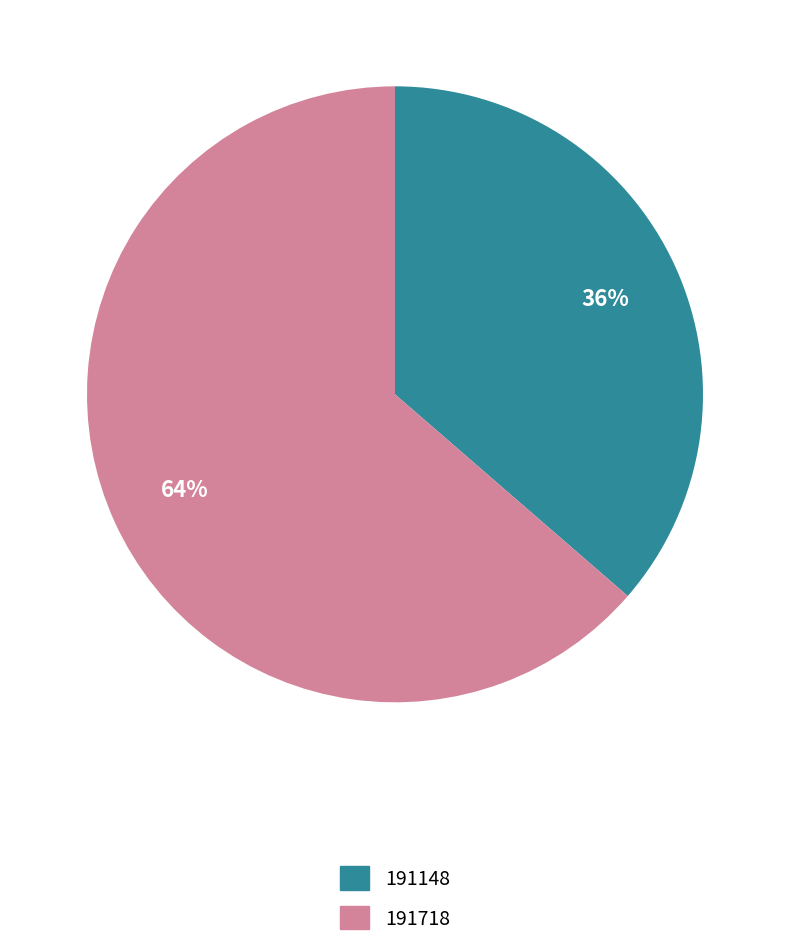

To the nearest percent, what is the average slice percentage?

50%